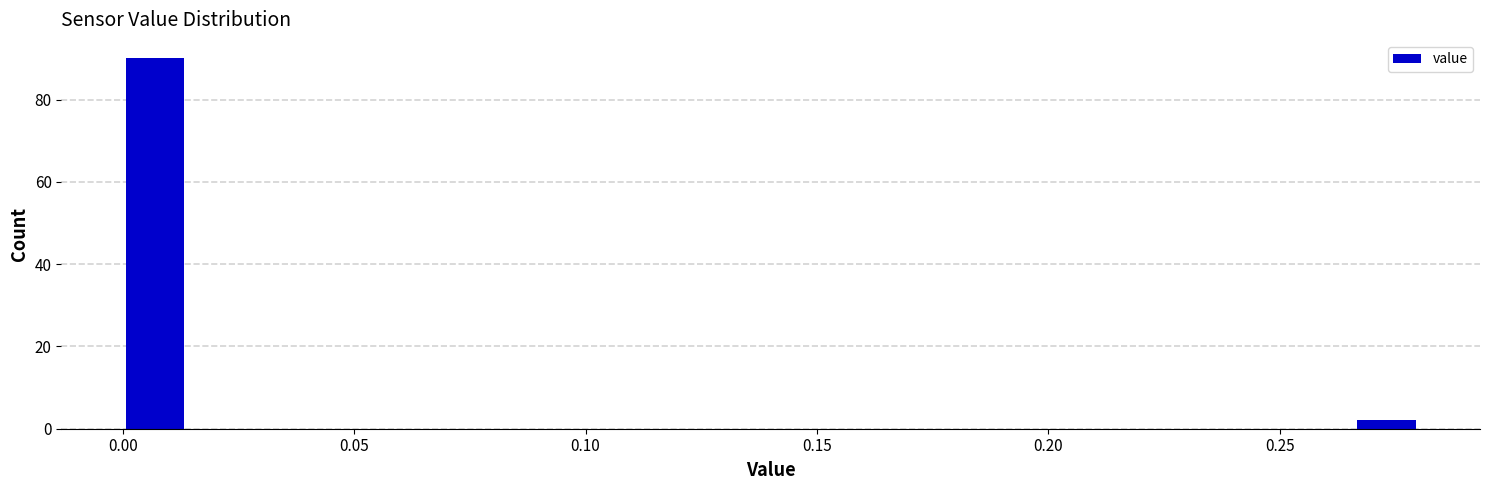

Around what value on the x-axis is the tallest bar? Give the approximate position of its centre, as read against the axis.

0.005